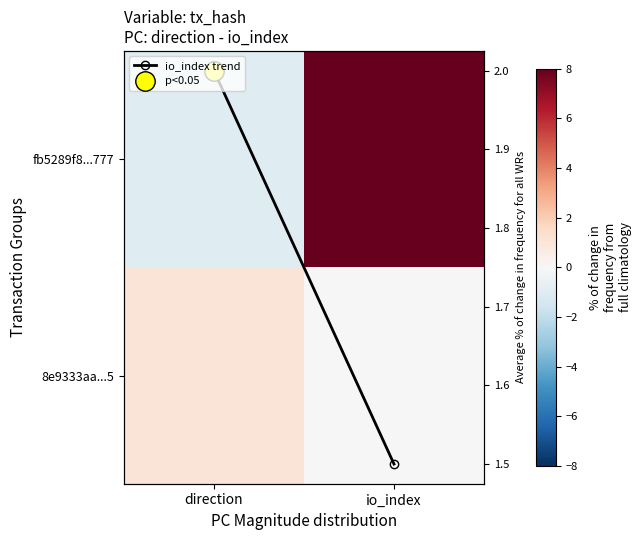

True or false: 8e9333aa...5 has a value of 1.0 at direction.

True